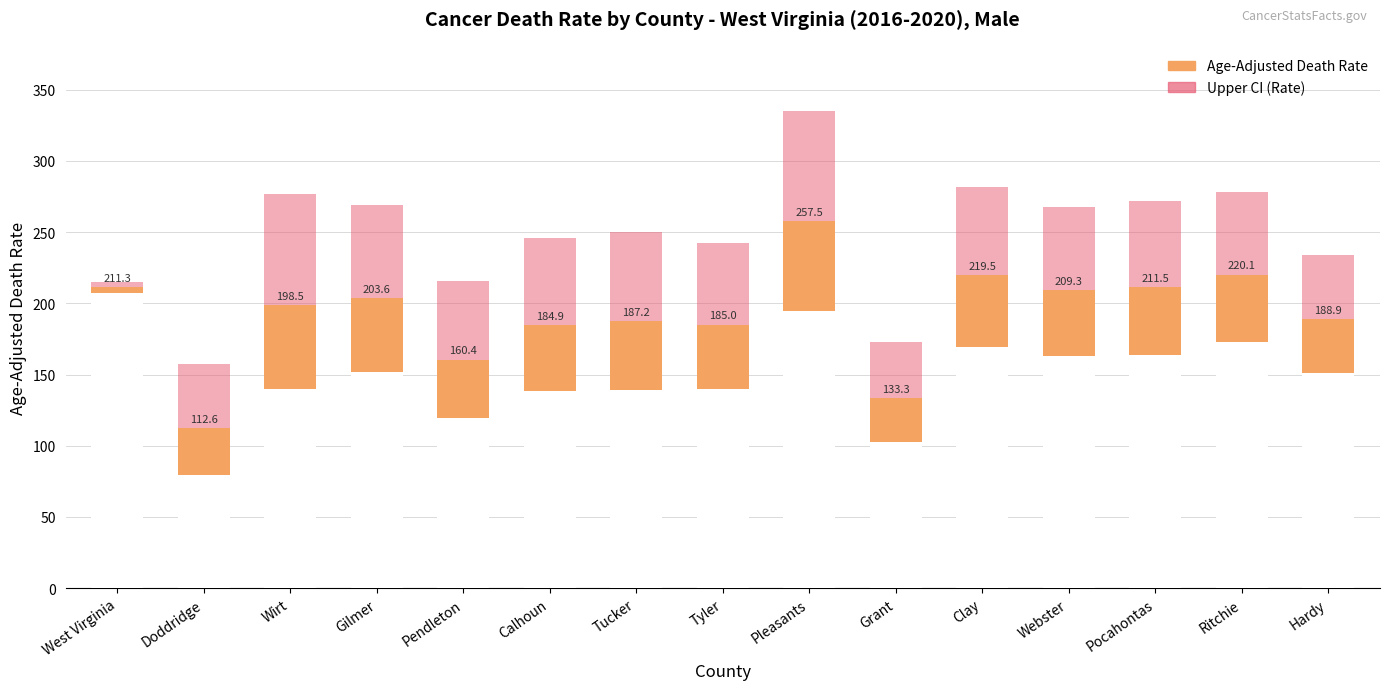

The value of Upper CI (Rate) at Ritchie is 442.1. True or false?

False